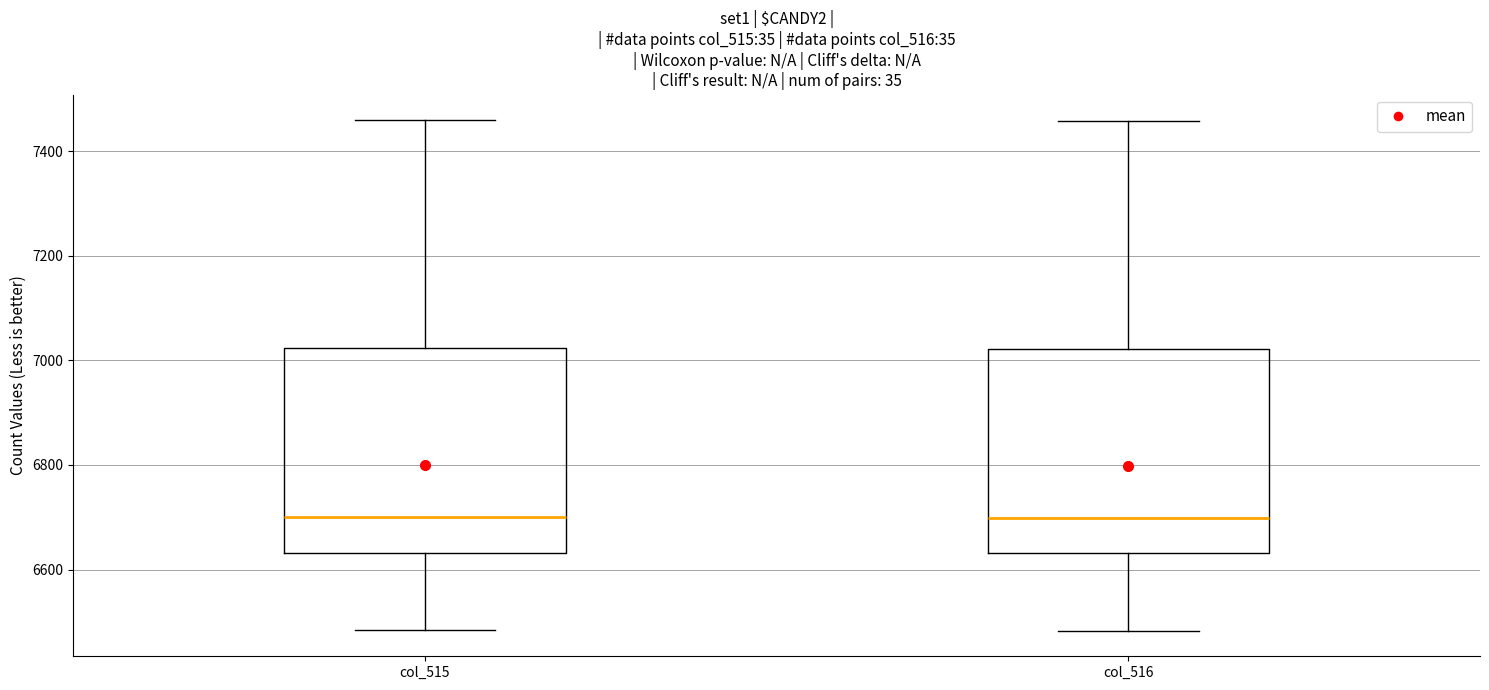

Reading left to right, transcribe this box plot: for each box, give where its median line is, the range the box spans, and where its two whiskers end, as read against the y-axis. The values are not printed on the chart, so give them approximately, as read against the axis.

col_515: median 6700, box 6640 to 7020, whiskers 6480 to 7460
col_516: median 6700, box 6640 to 7020, whiskers 6480 to 7460